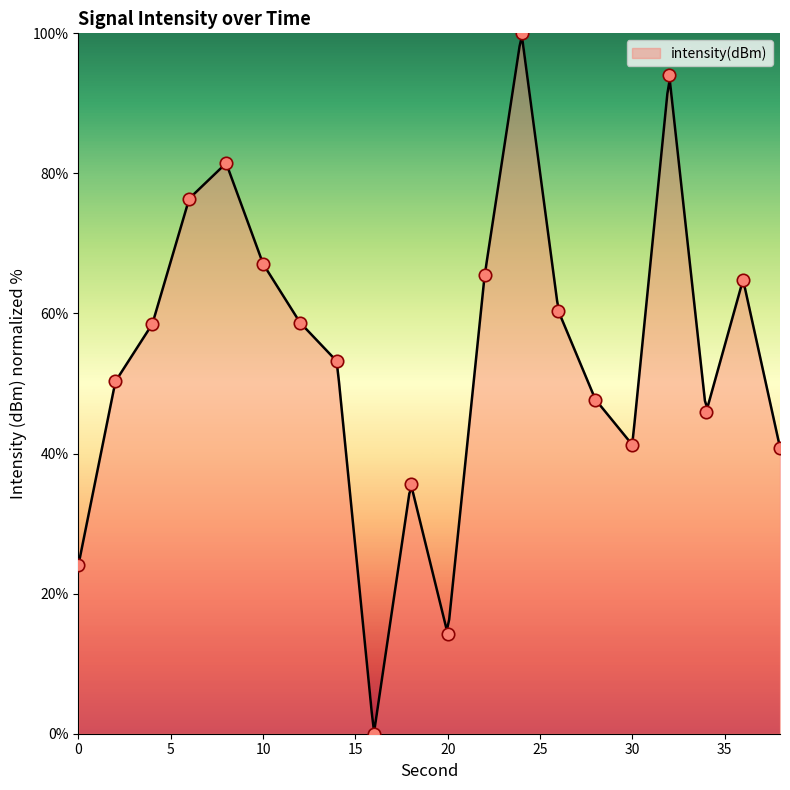

What is the ratio of the value at 28 to the value at 8?

0.6